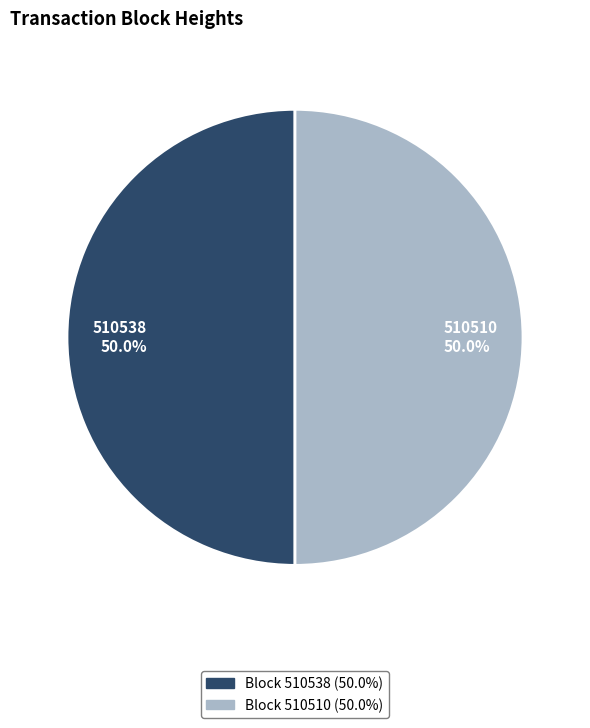

What is the ratio of the value at 510538 50.0% to the value at 510510 50.0%?

1.0